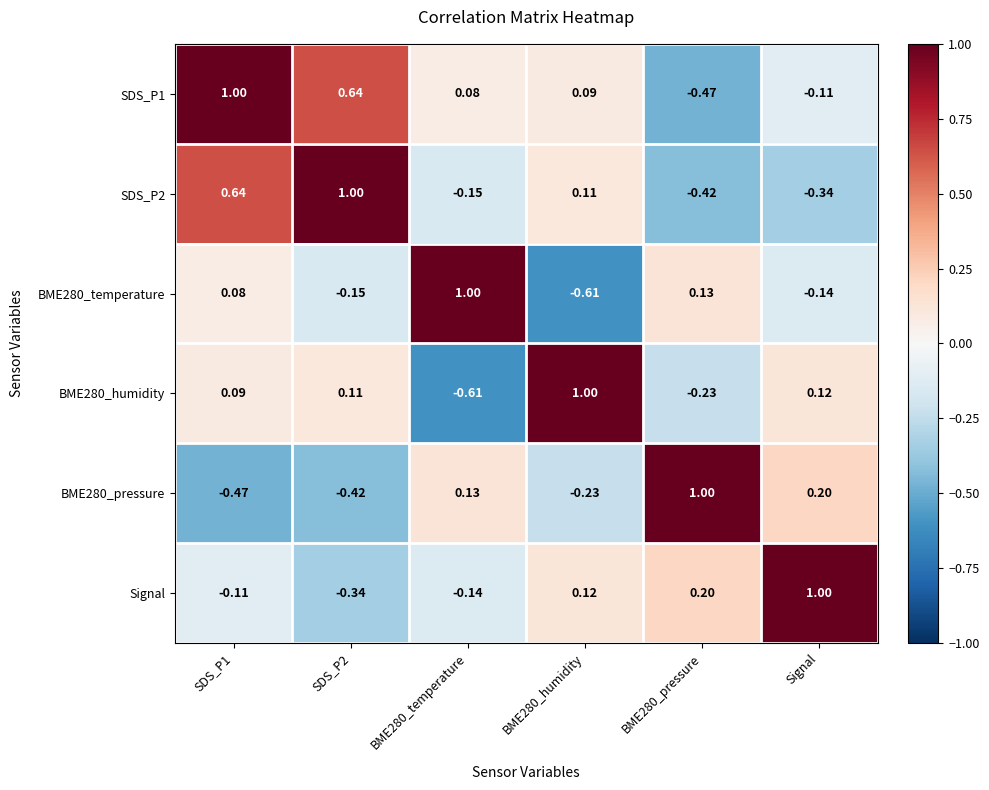

Is the value of BME280_temperature at Signal greater than the value of SDS_P2 at Signal?

Yes